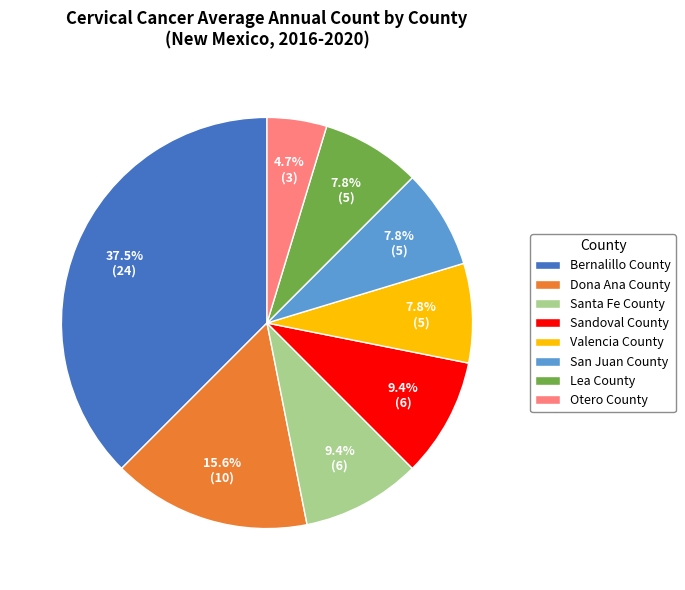

To the nearest percent, what is the combined percentage of Santa Fe County and Bernalillo County?

47%